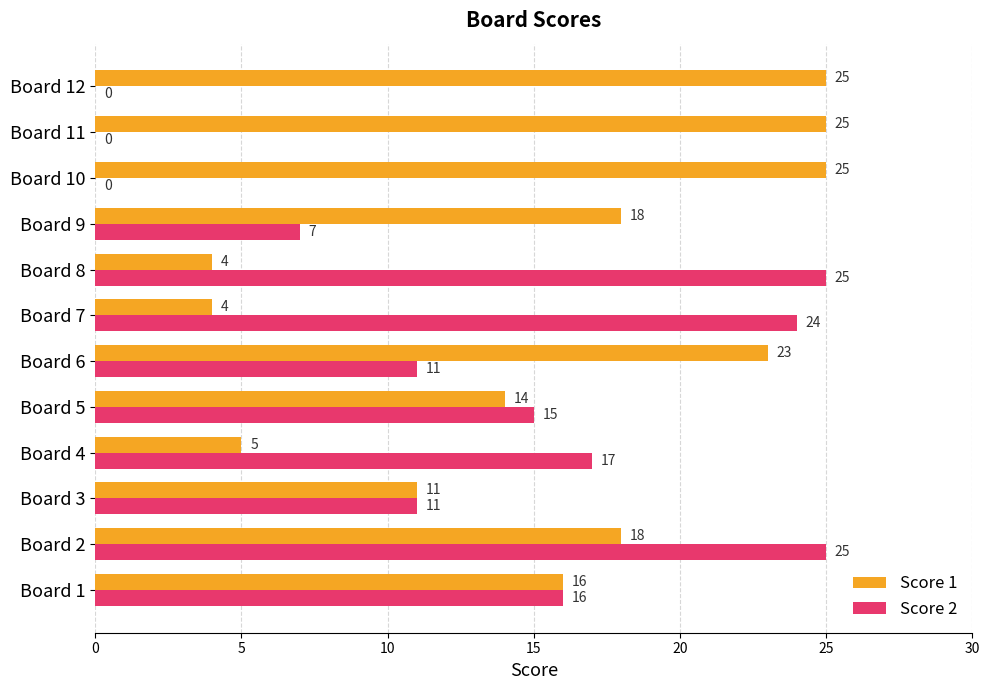

Is the value of Score 1 at Board 5 greater than the value of Score 2 at Board 5?

No